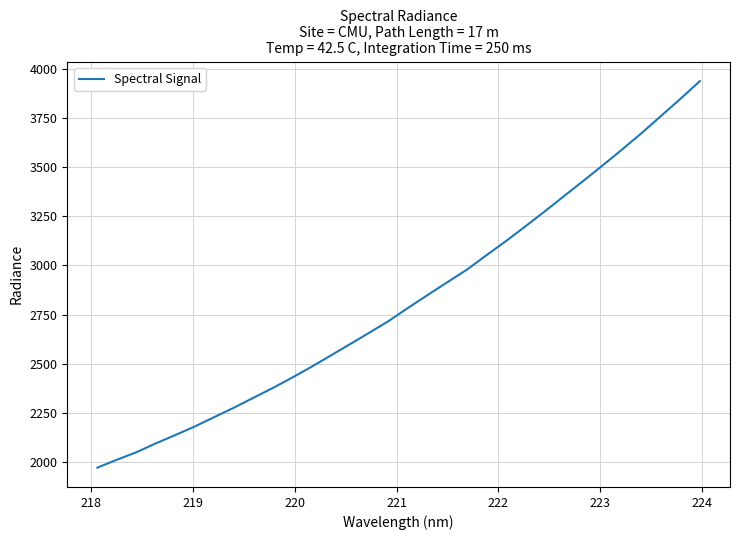

What is the difference between the maximum and minimum values?

1964.0